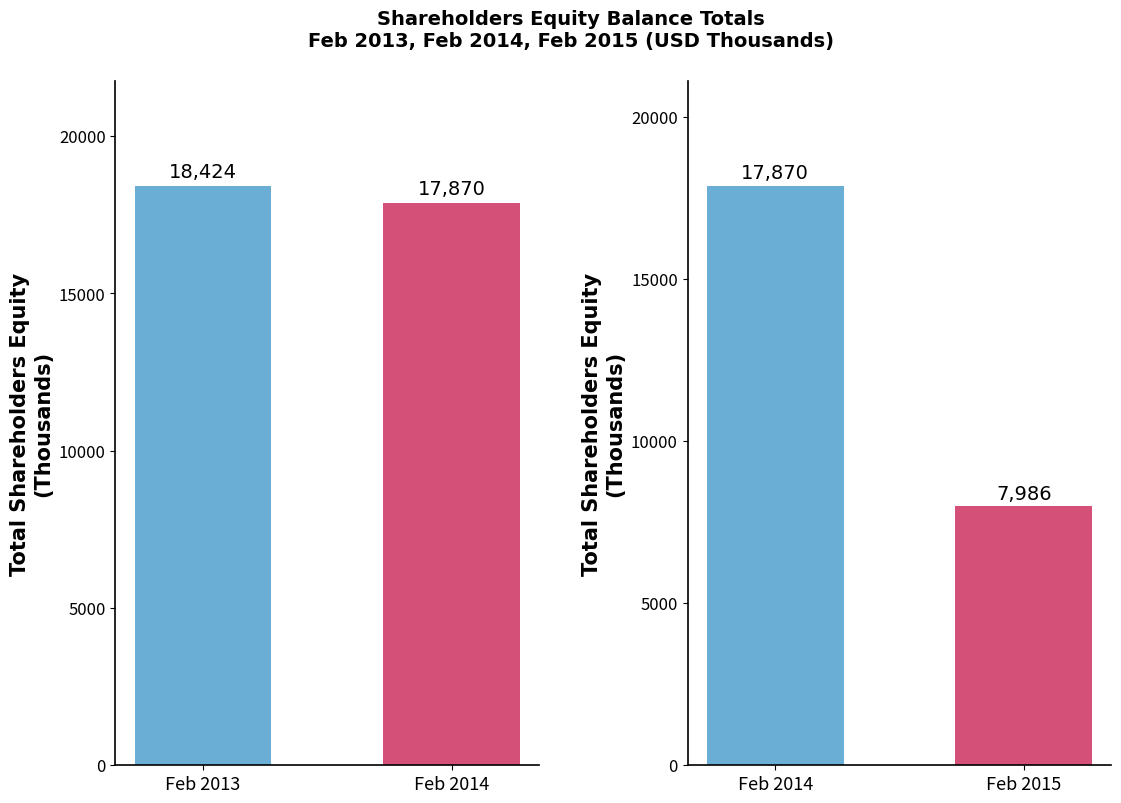

List the labels in order of value, largest first.

Feb 2014, Feb 2015